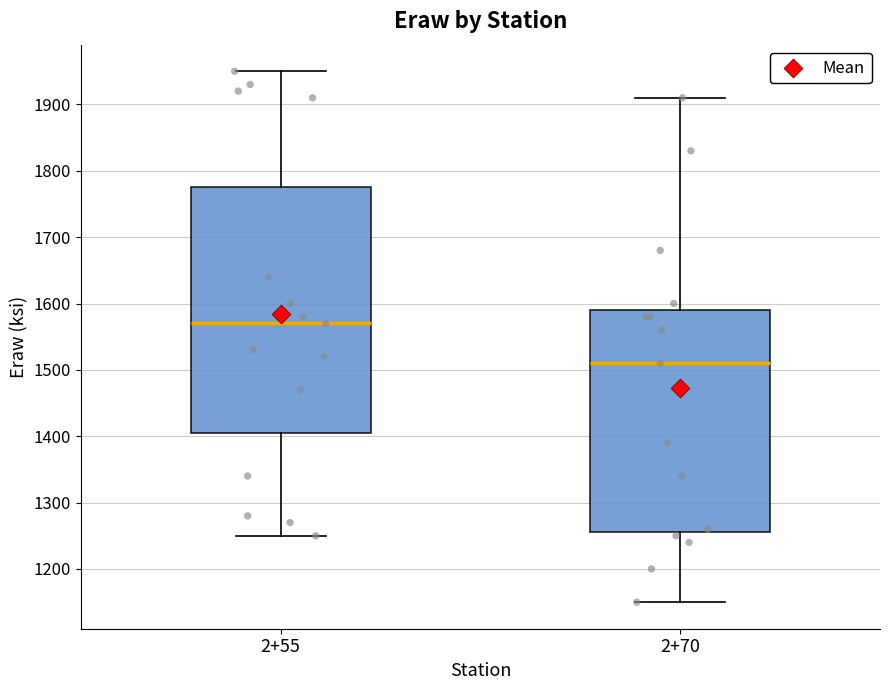

Where is the lower edge of the box for 2+70 on the y-axis? The values are not printed on the chart, so give them approximately, as read against the axis.

1260